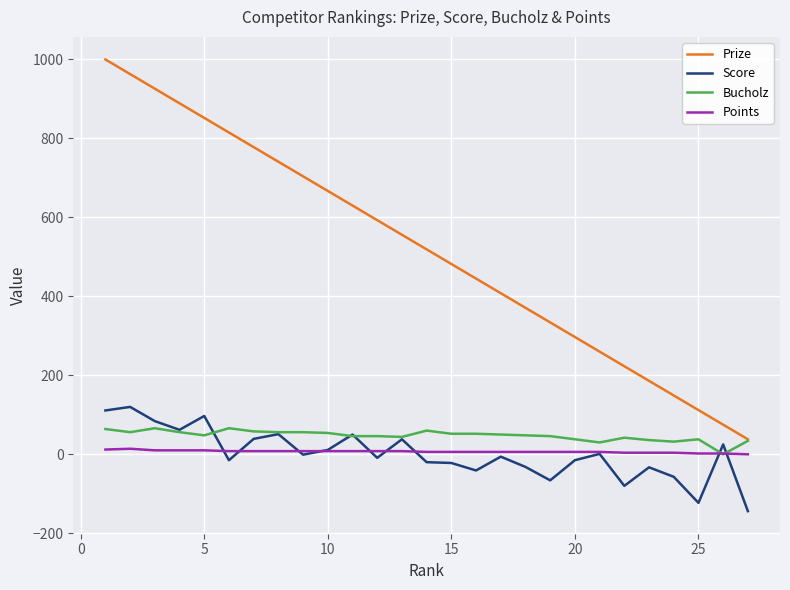

True or false: Points and Prize cross at least once.

False